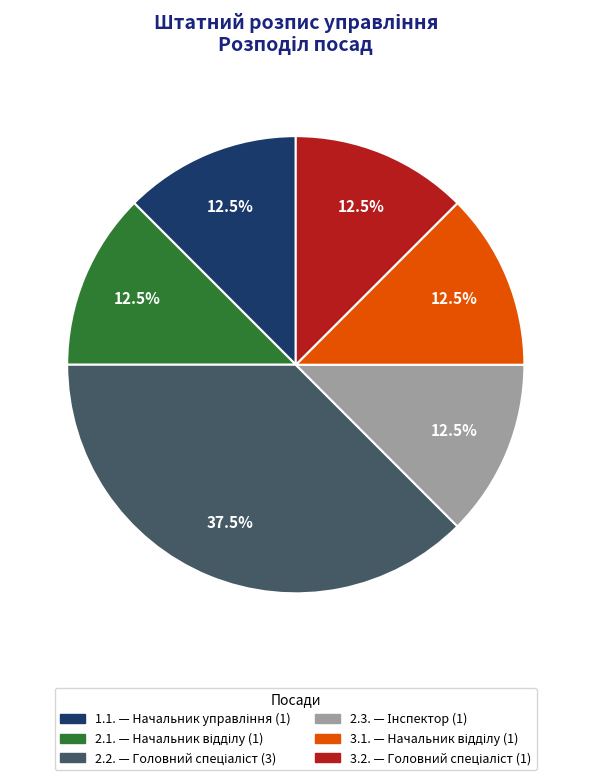

Does 1.1. account for over 50% of the chart?

No